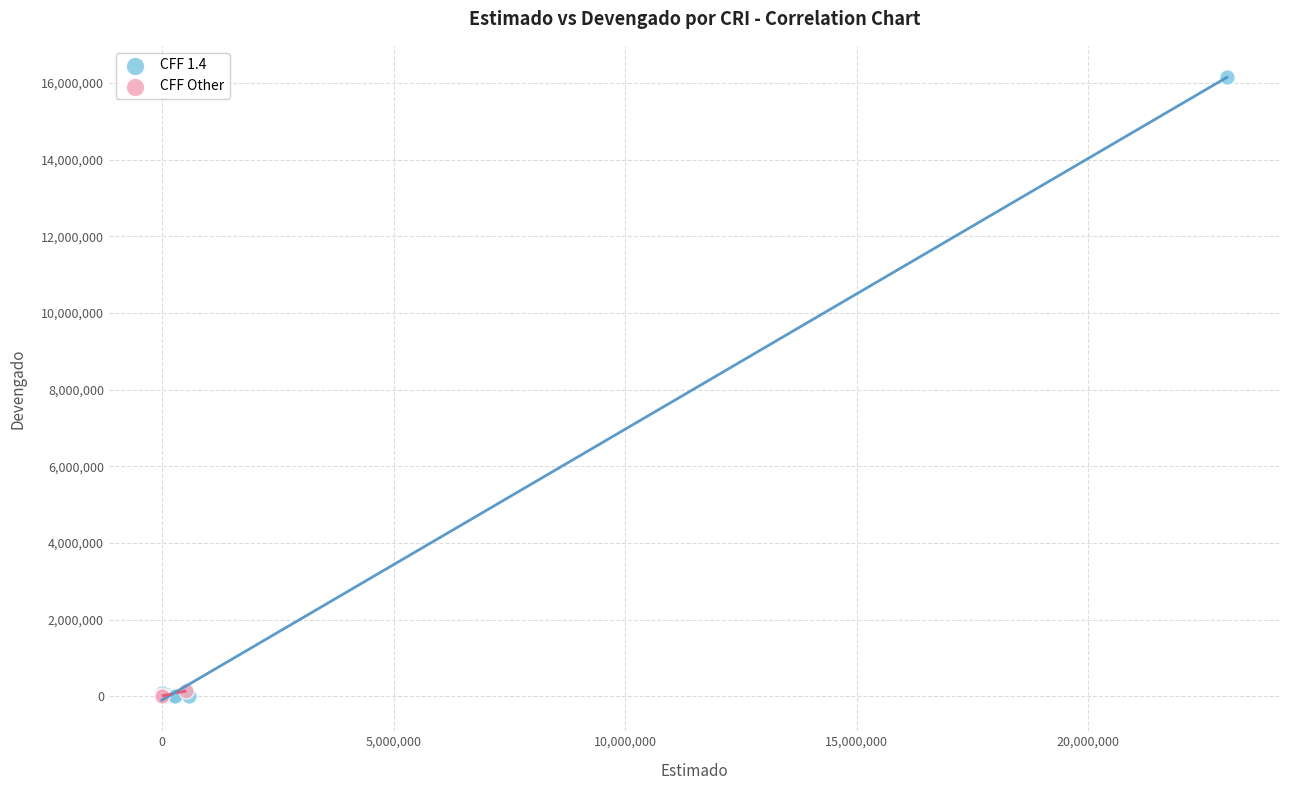

Which series has the widest spread of Y values?

CFF 1.4